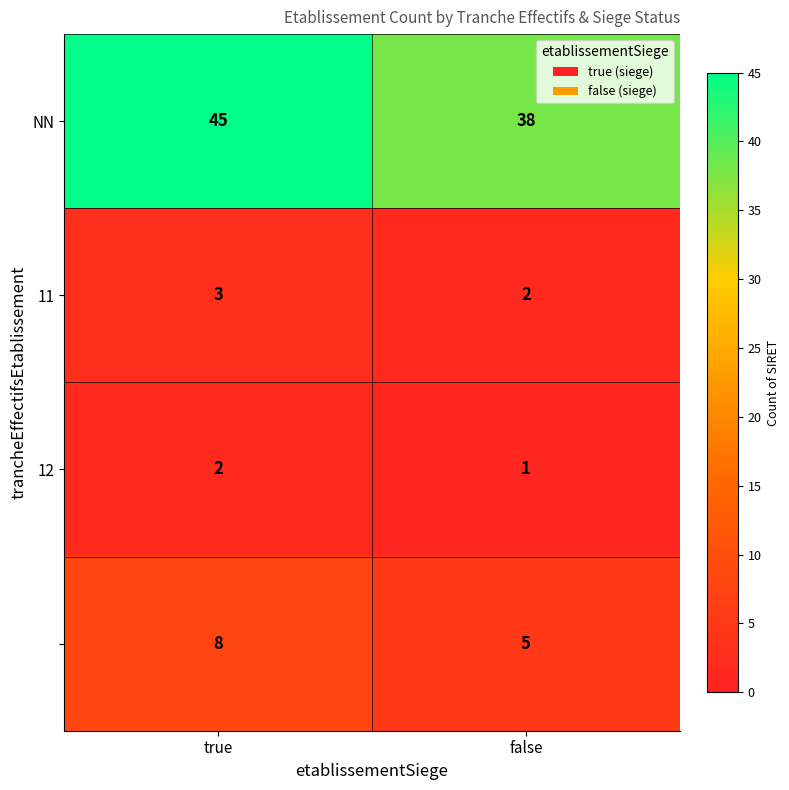

Which category has the lowest value across all series?

false